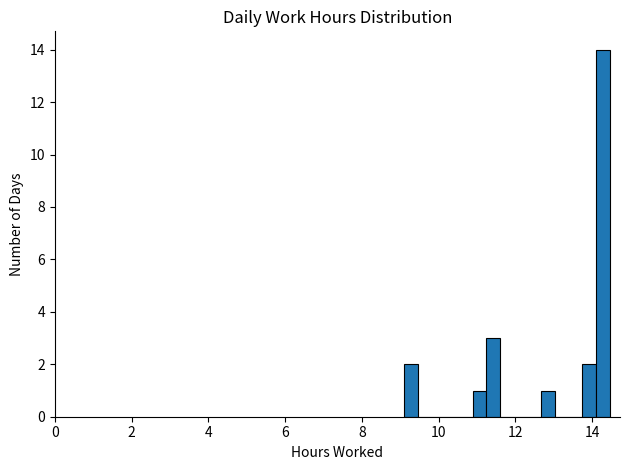

Around what value on the x-axis is the tallest bar? Give the approximate position of its centre, as read against the axis.

14.2